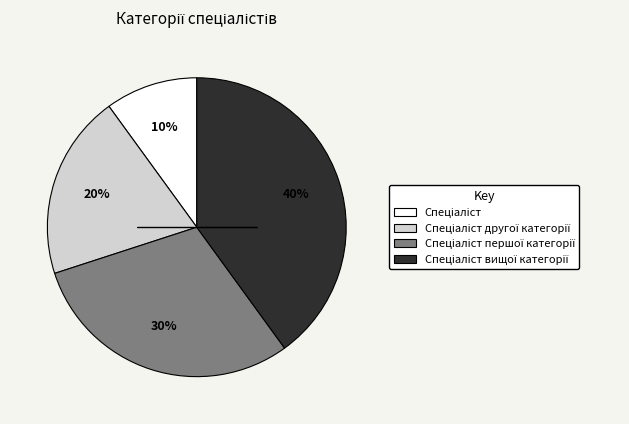

Does any single category account for the majority?

No